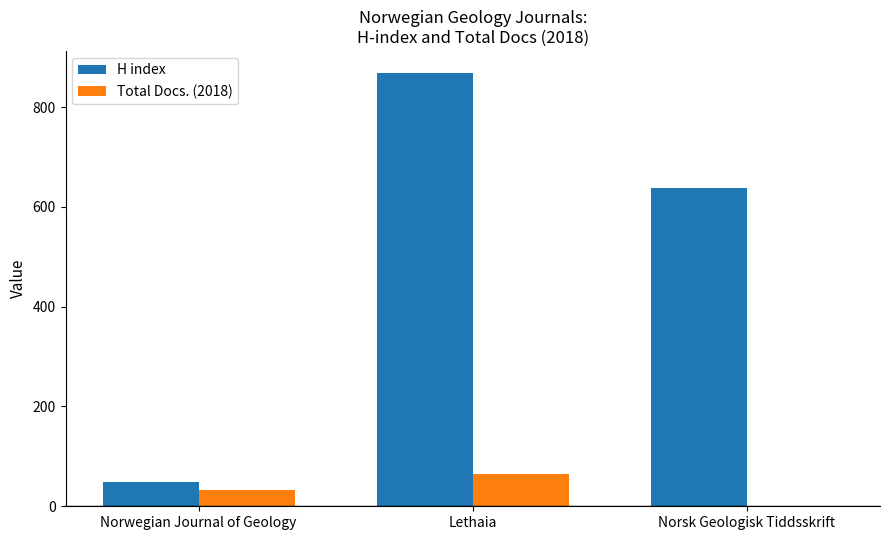

The value of H index at Norwegian Journal of Geology is 20. True or false?

False